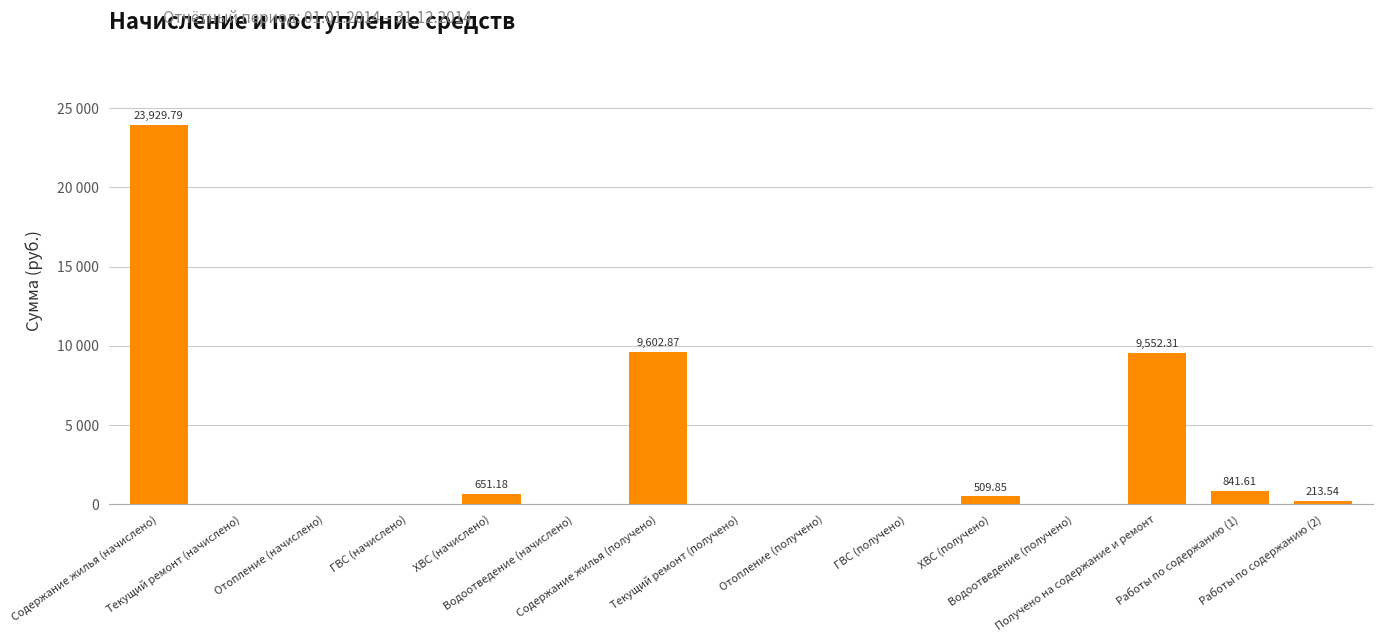

What is the value of the 15th bar from the left?

213.5